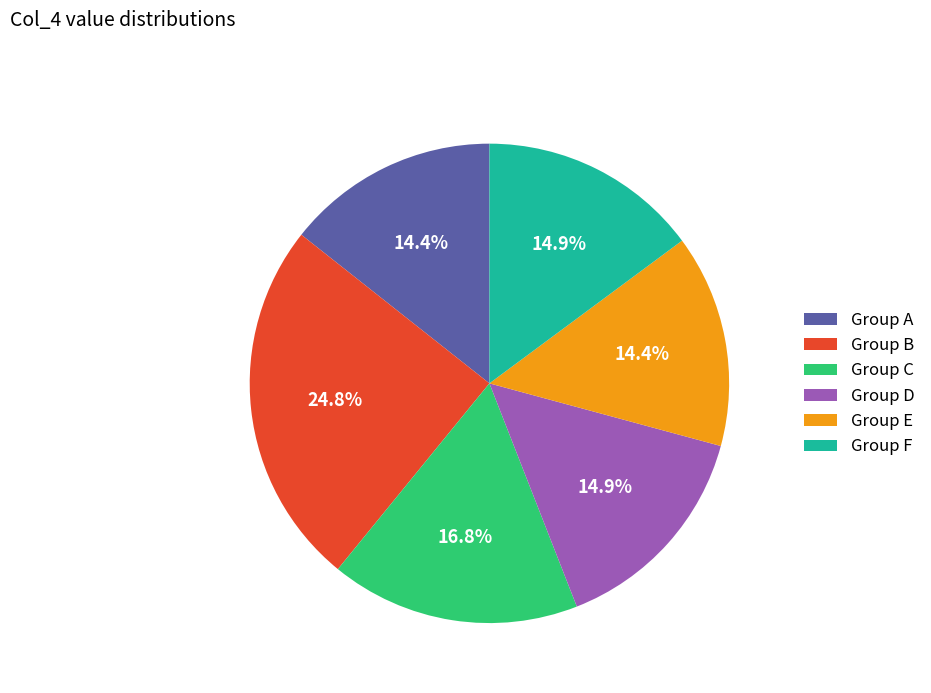

Combined, what portion of the pie is Group E and Group F?

29.2%